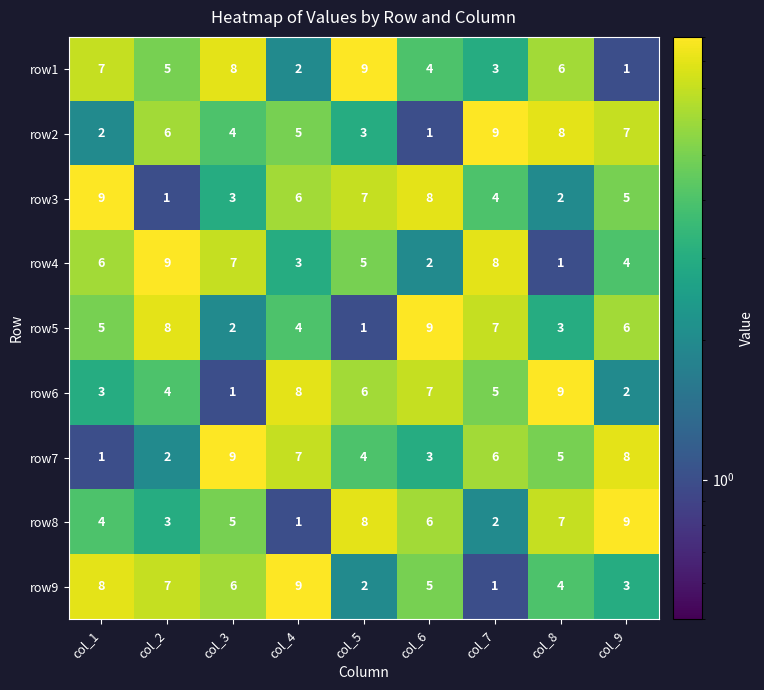

What is the approximate value of row9 at col_2?

7